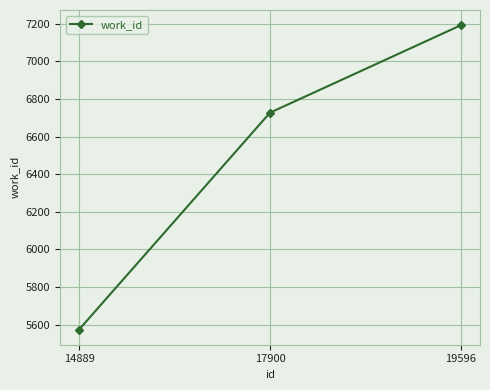

What is the maximum value shown in the chart?

7192